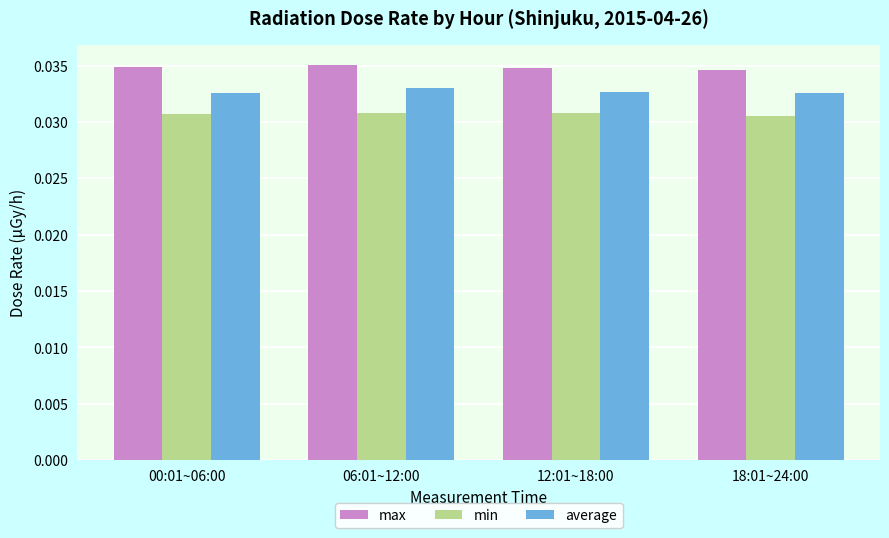

List the series in order of their peak value, highest first.

max, average, min